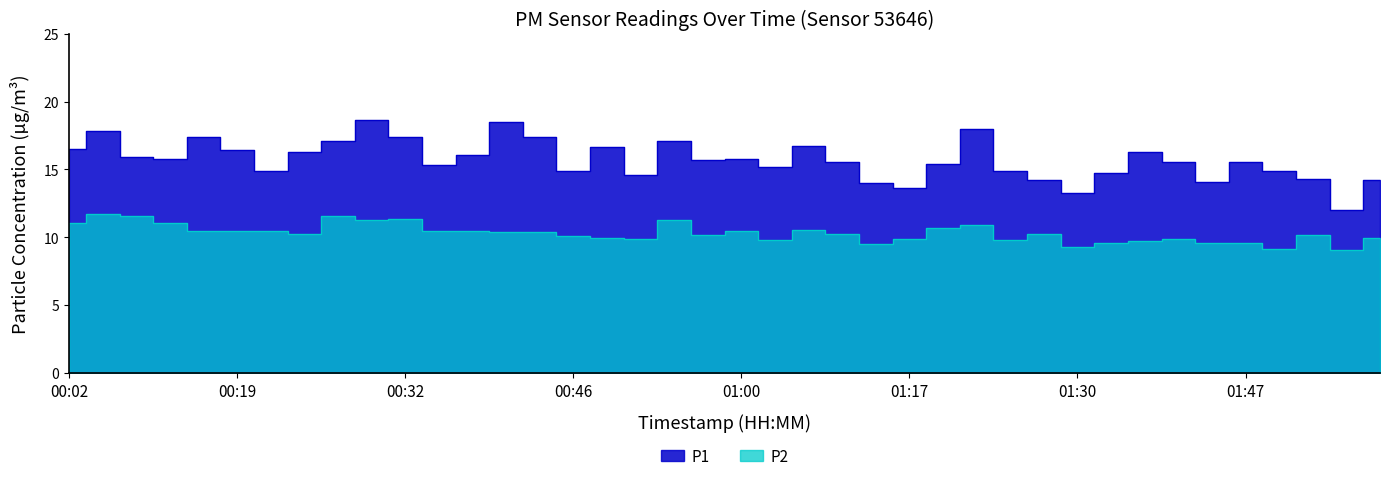

Which series has the widest spread of values?

P1